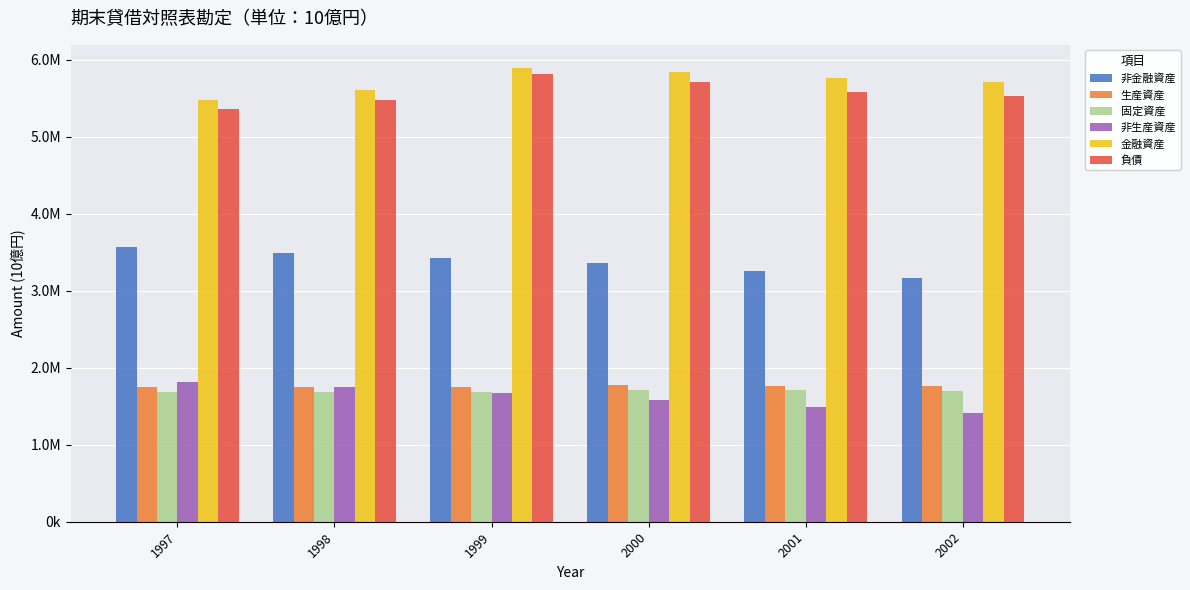

Are the bars horizontal?

No